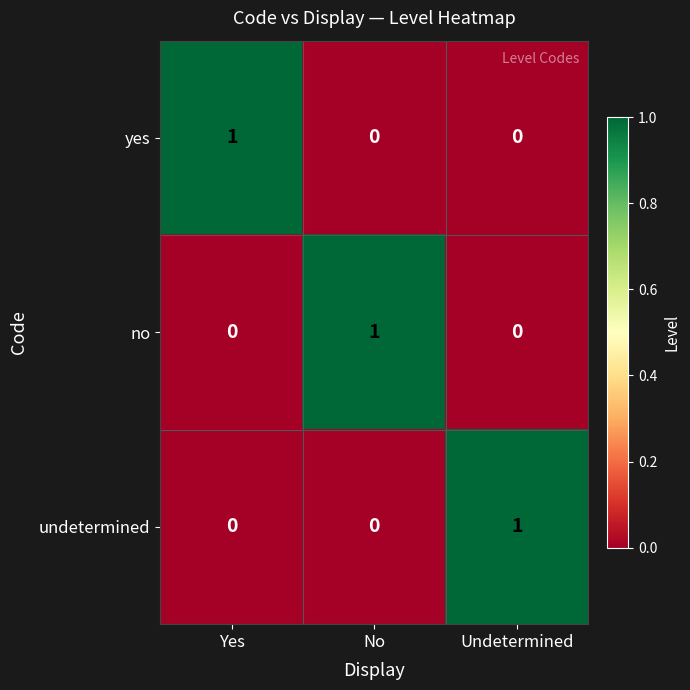

At how many categories does at least one series exceed 0?

3